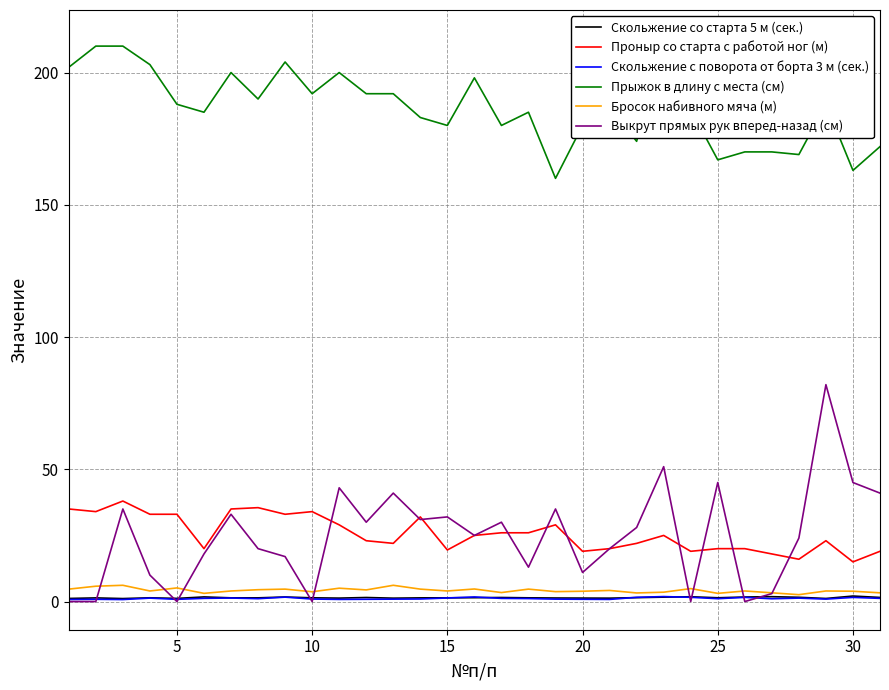

Read the Скольжение с поворота от борта 3 м (сек.) value at 5.

0.8